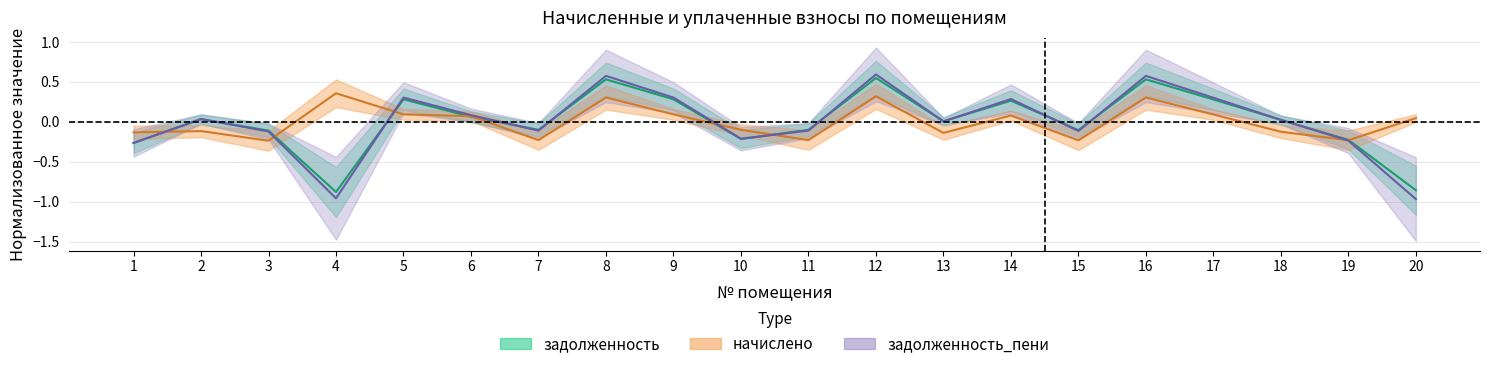

What is the difference between the highest and lowest values at 10?

0.1